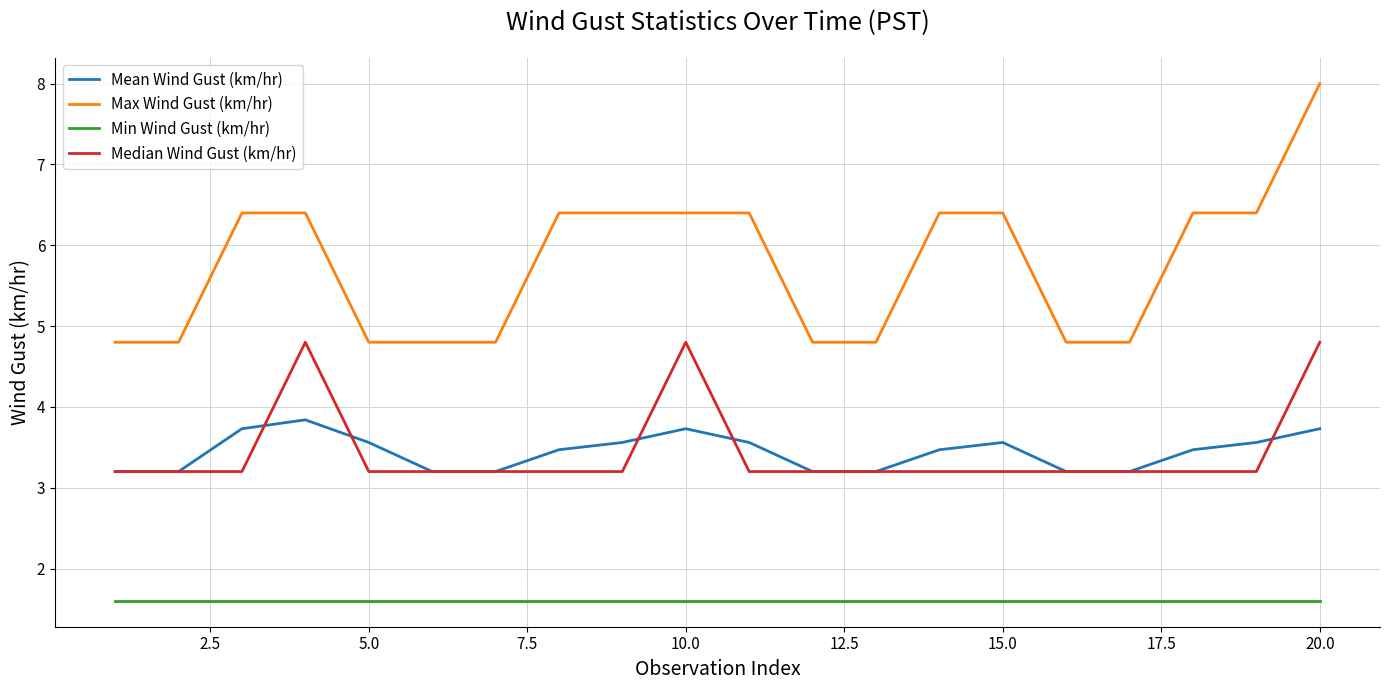

Which series has the widest spread of values?

Max Wind Gust (km/hr)